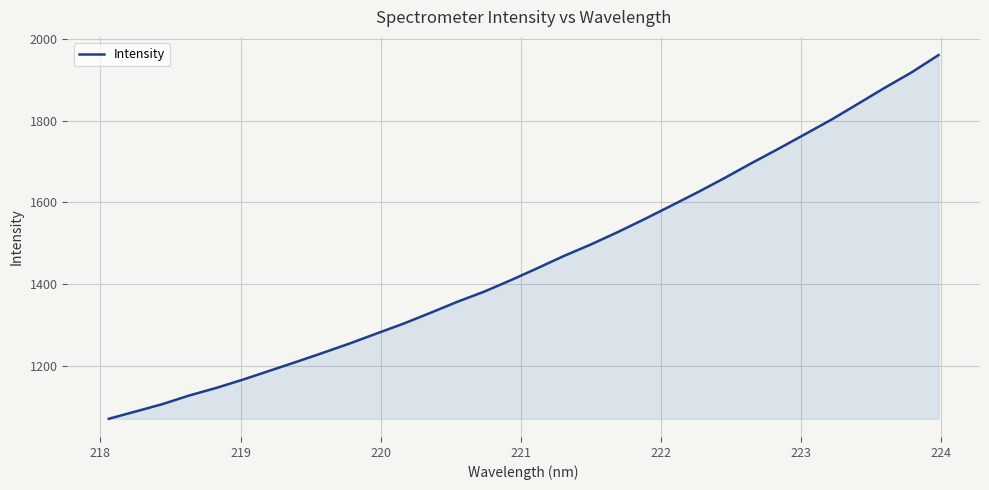

What is the difference between the maximum and minimum values?

890.8